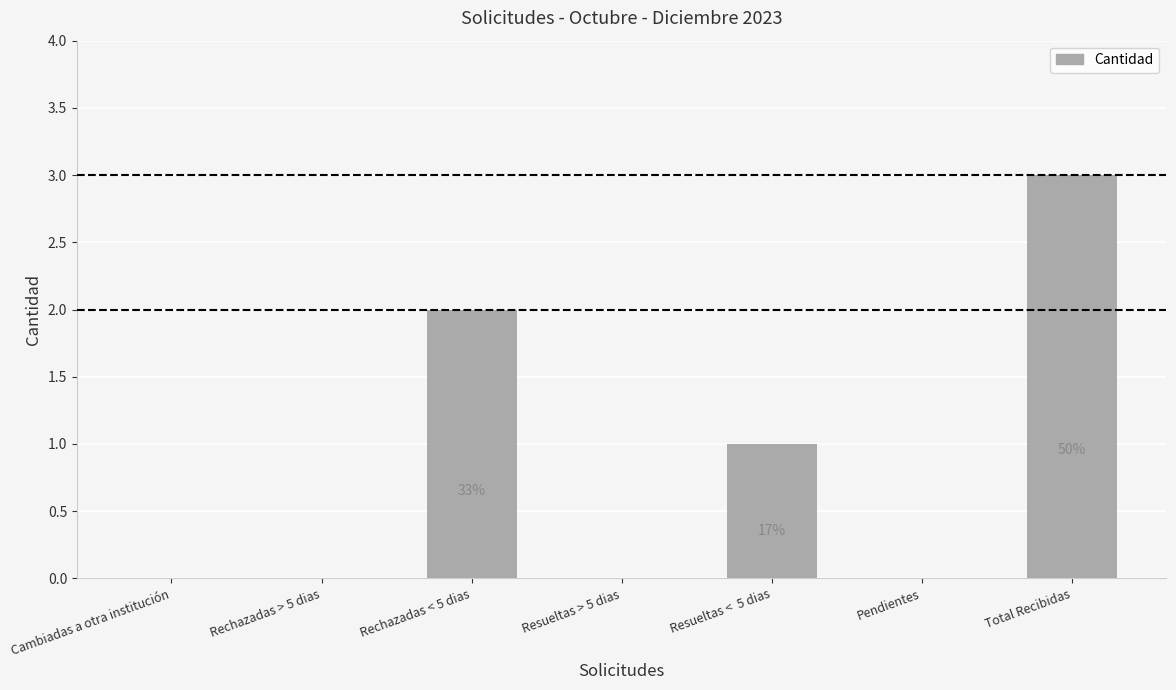

Is it true that the value at Cambiadas a otra institución is -2?

False